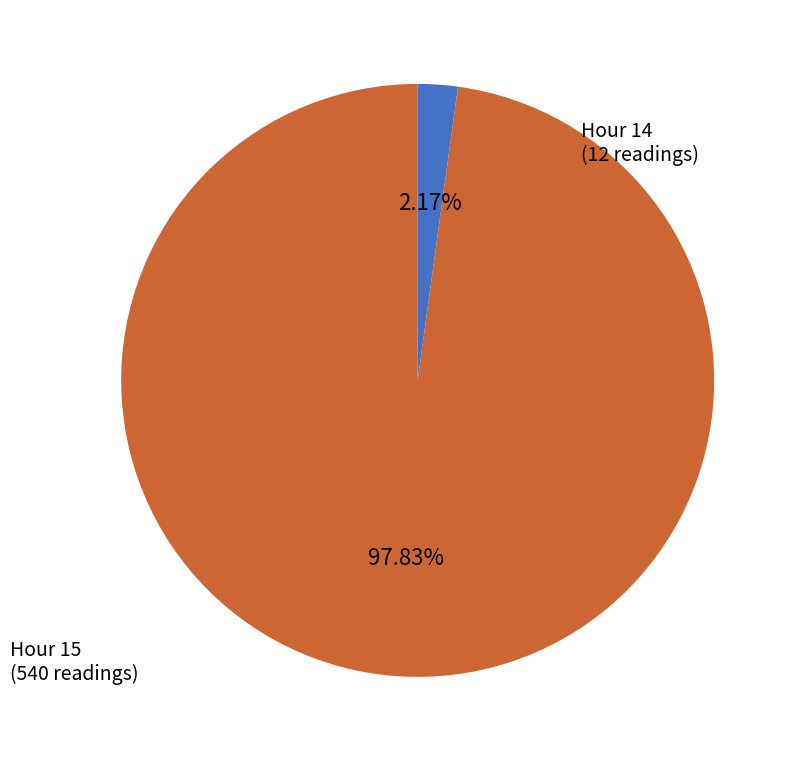

Which category accounts for the majority?

Hour 15